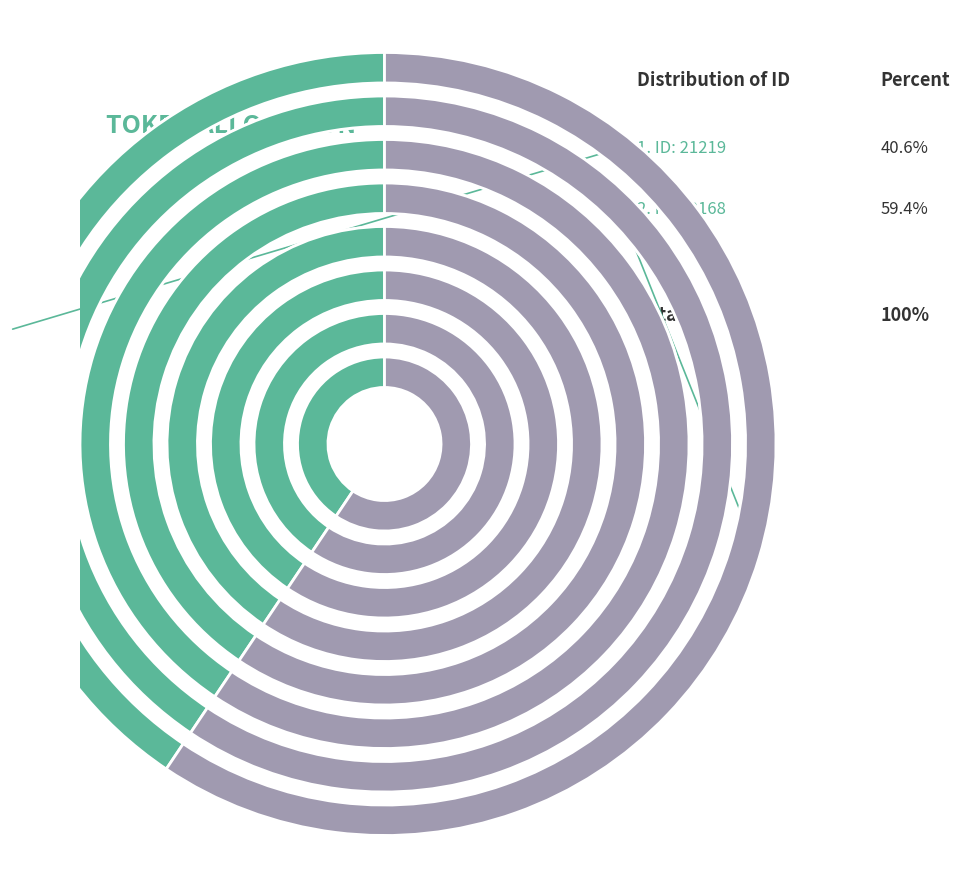

What portion of the pie excludes 22168?

40.6%